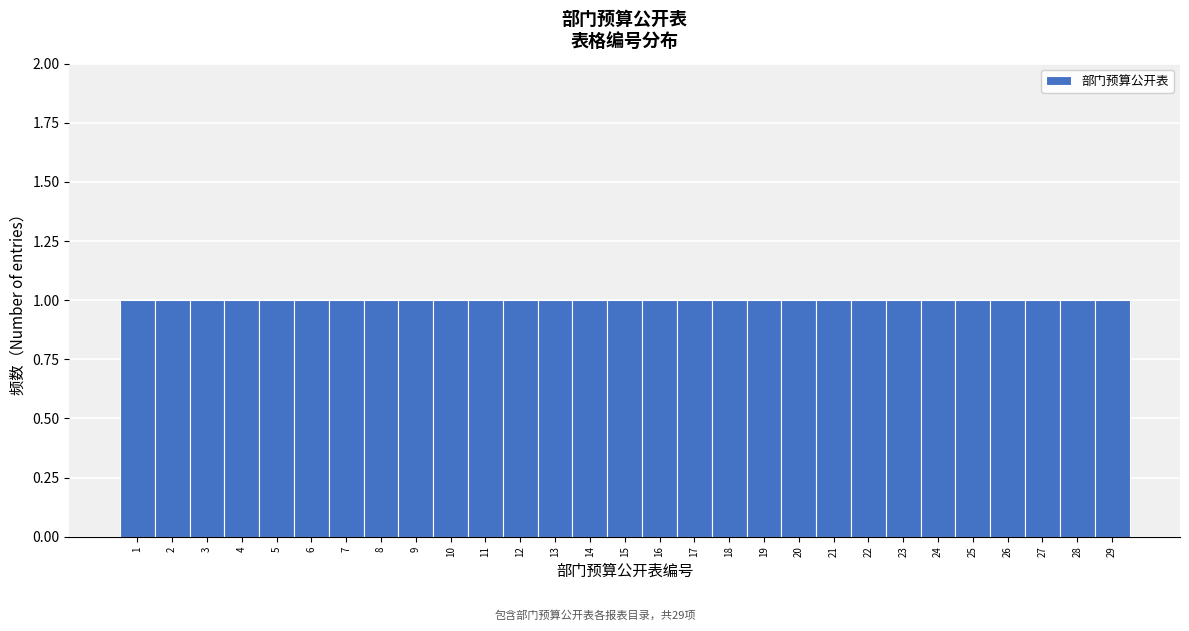

How tall is the bar that spans 6.5 to 7.5 on the x-axis? The values are not printed on the chart, so give them approximately, as read against the axis.

1